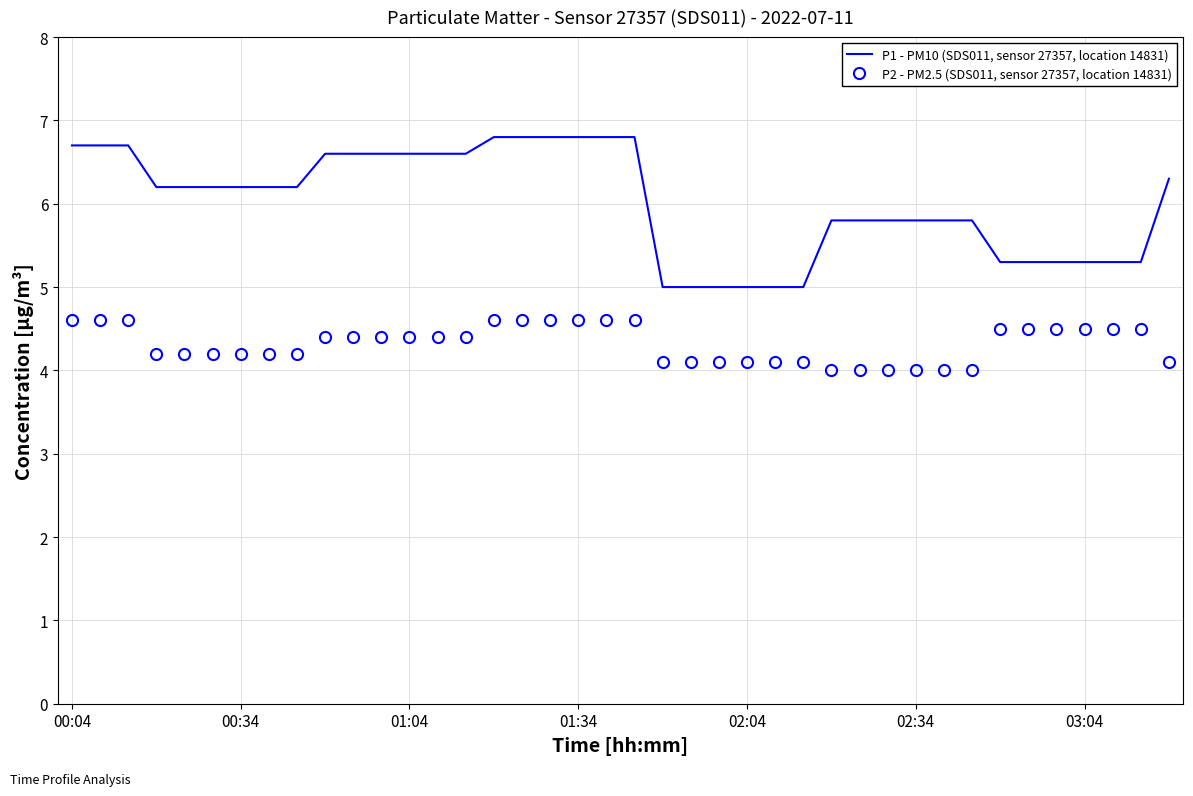

What is the maximum value for P1 - PM10 (SDS011, sensor 27357, location 14831)?

6.8